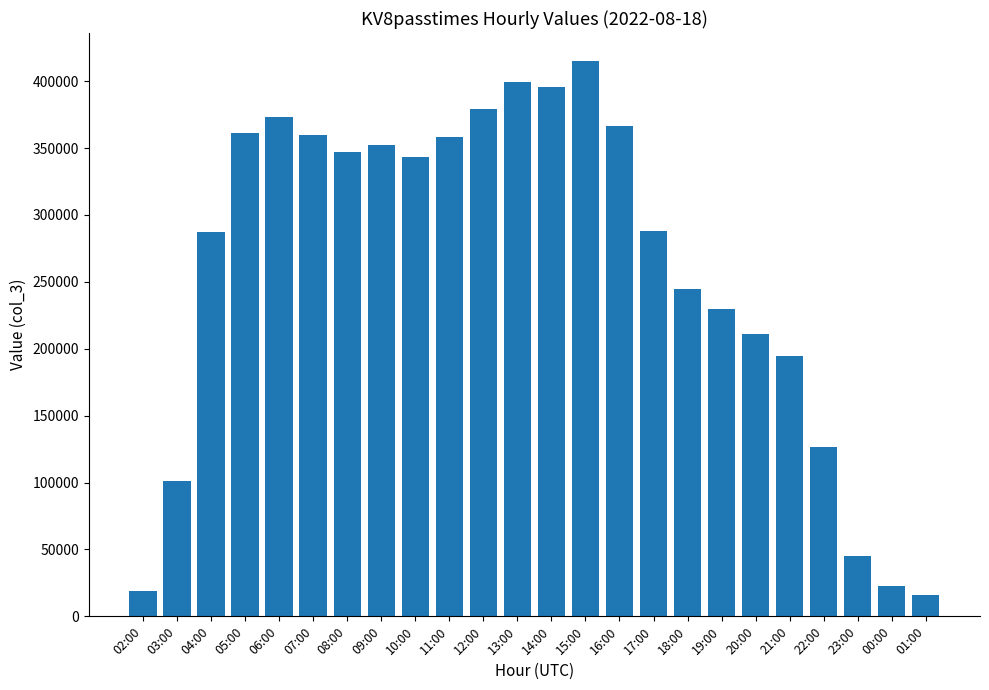

At which label does the data first exceed 343254?

05:00